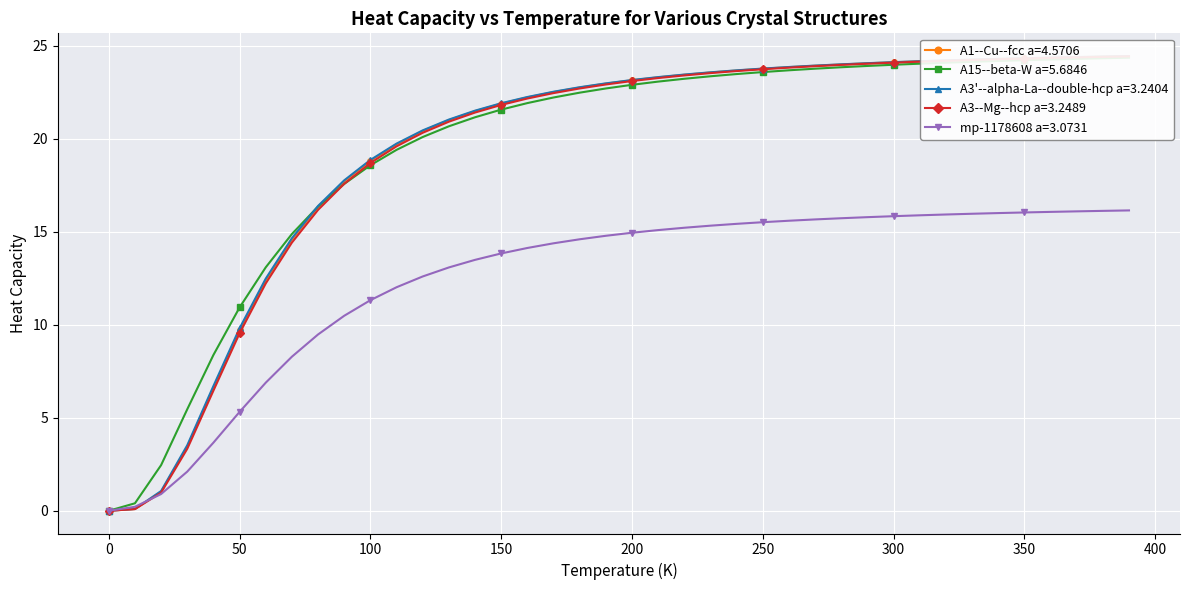

How many values in the mp-1178608 a=3.0731 series exceed 14?

24